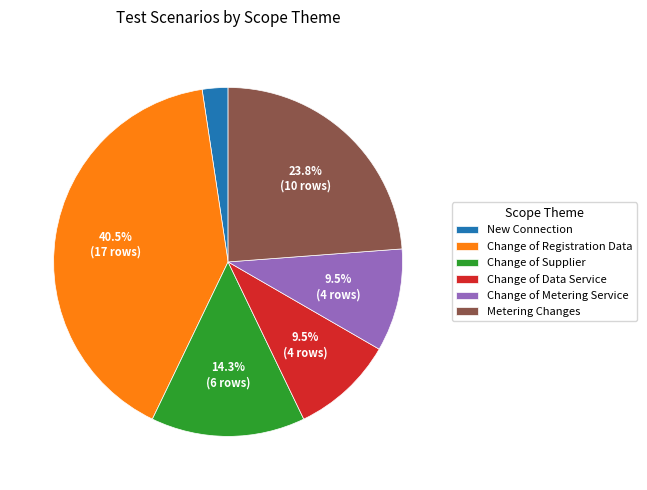

Does any single category account for the majority?

No